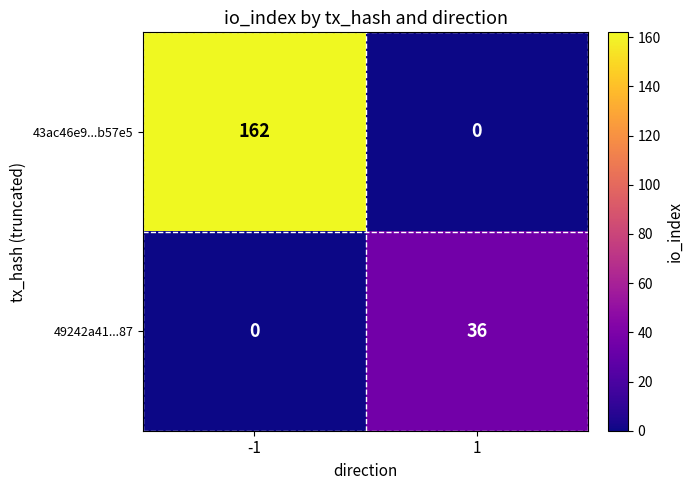

Between -1 and 1, which series saw the biggest shift?

43ac46e9...b57e5